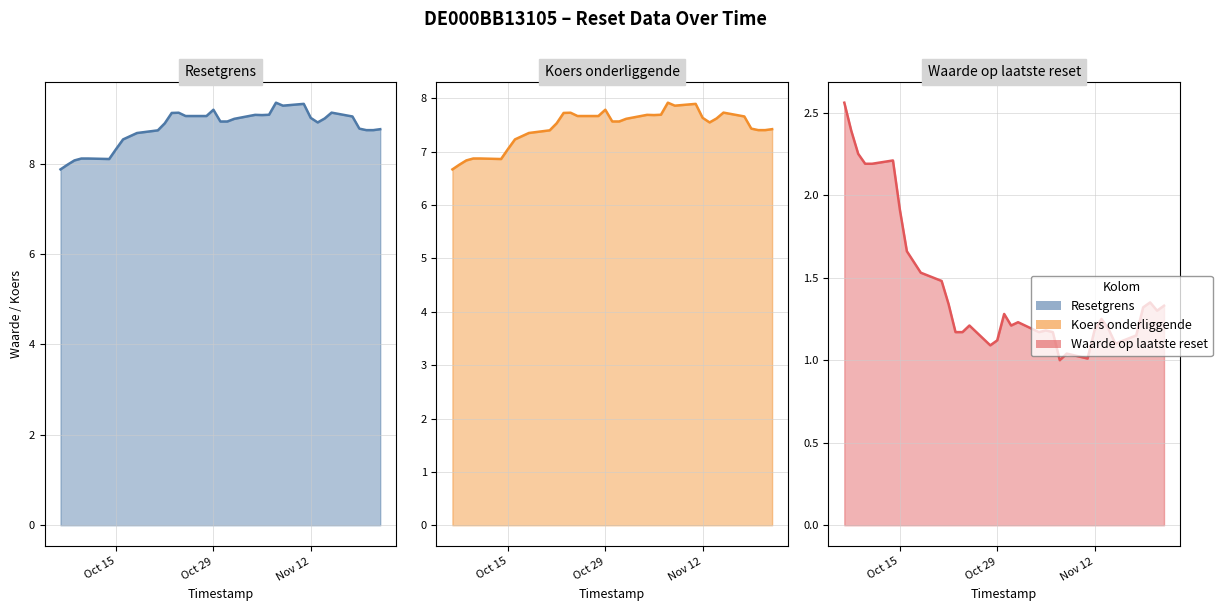

At which label does Koers onderliggende reach its minimum?

2024-10-07